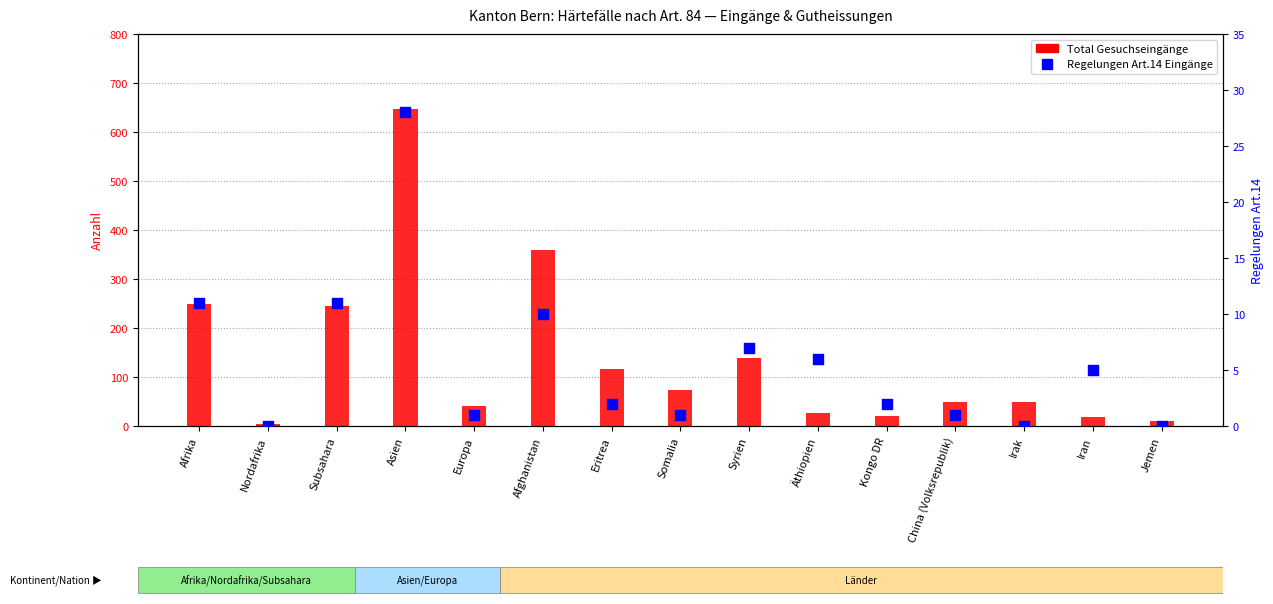

Which series reaches the maximum Y coordinate?

Total Gesuchseingänge